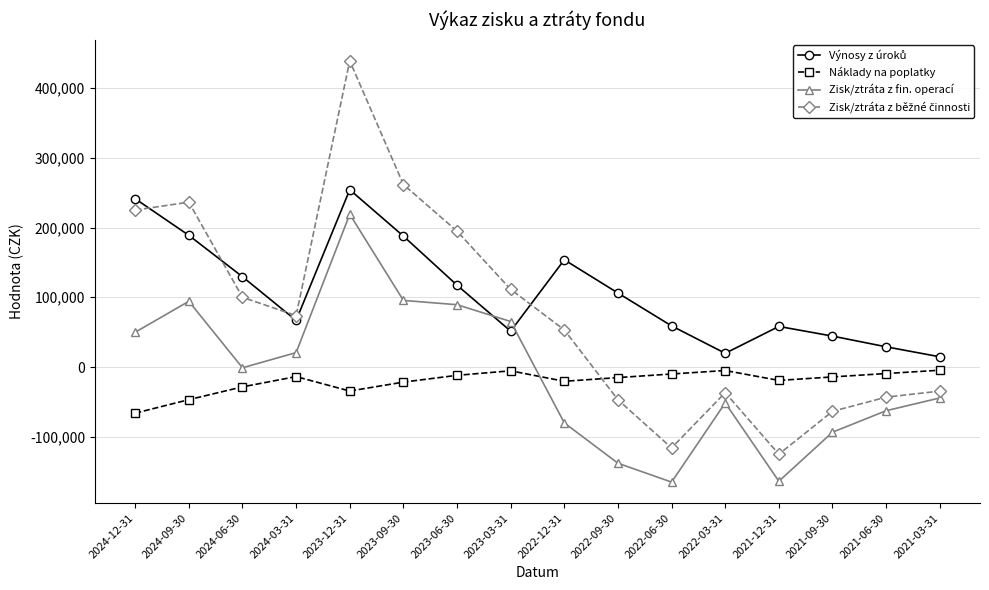

Count the number of categories in the chart.

16